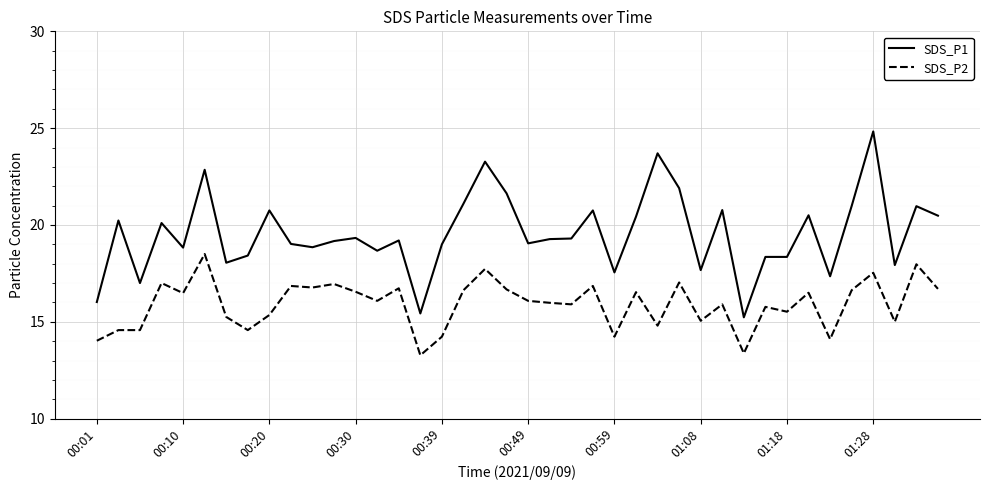

Which series has the widest spread of values?

SDS_P1